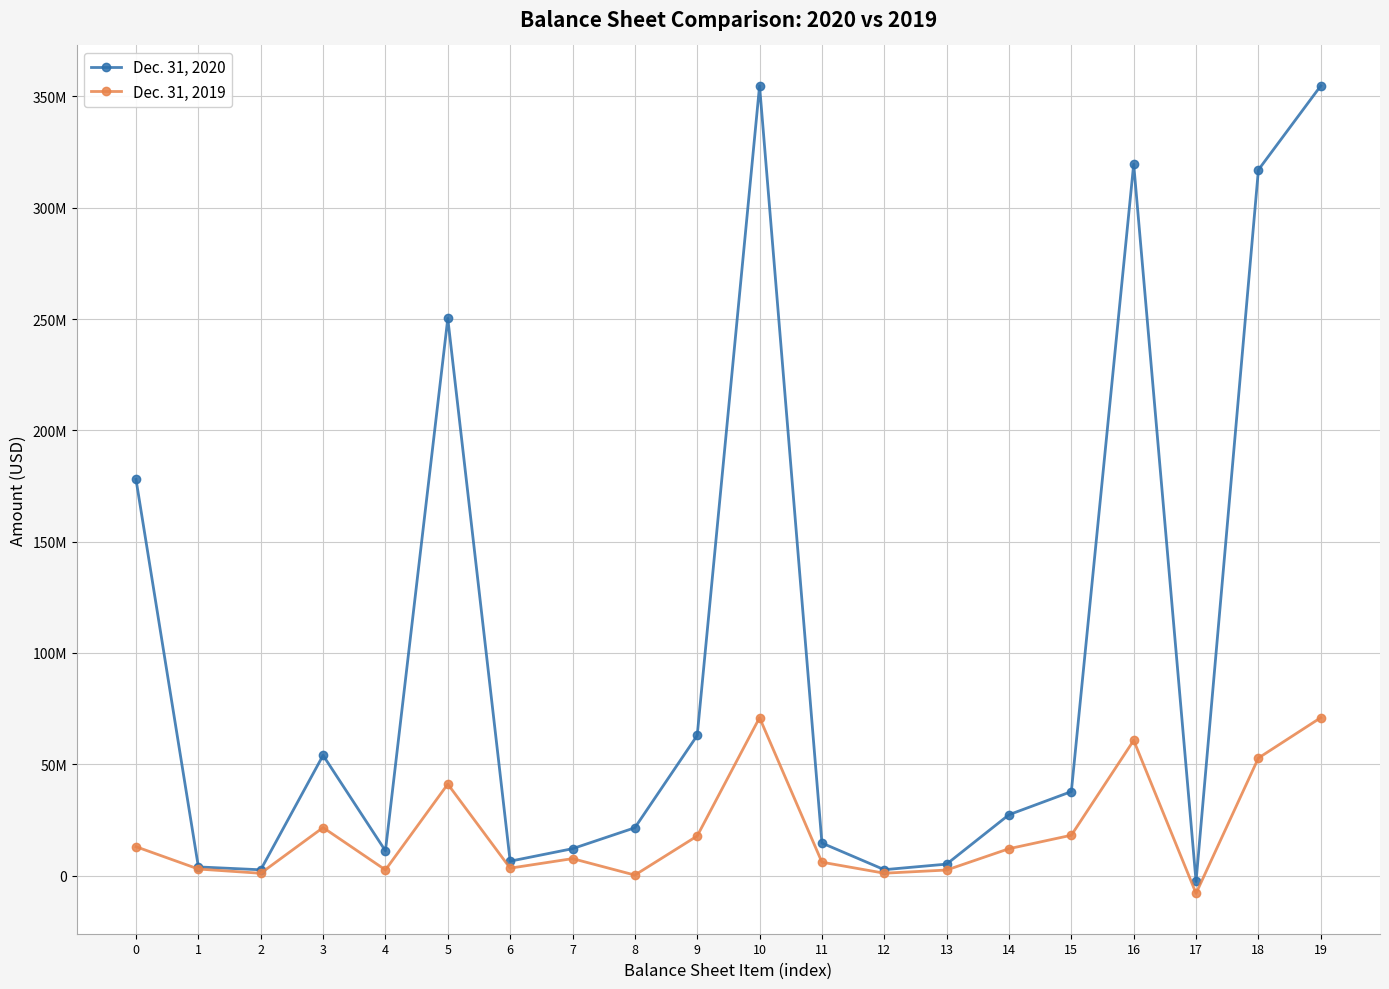

What is the value of the Dec. 31, 2019 point at the 13th from the left?

1072142